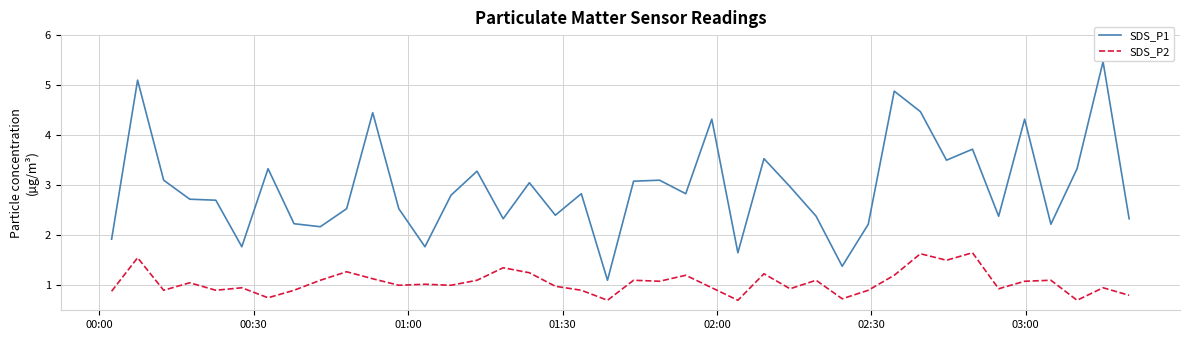

Which series has the largest total across all categories?

SDS_P1